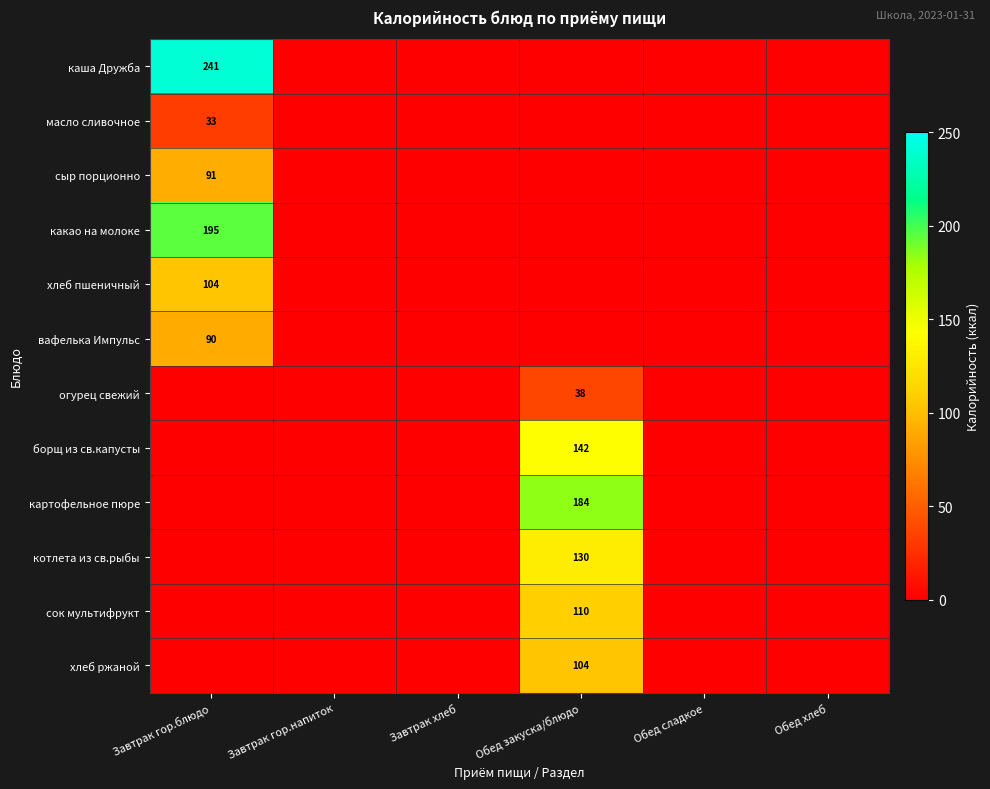

Is it true that каша Дружба equals 137 at Завтрак гор.блюдо?

False